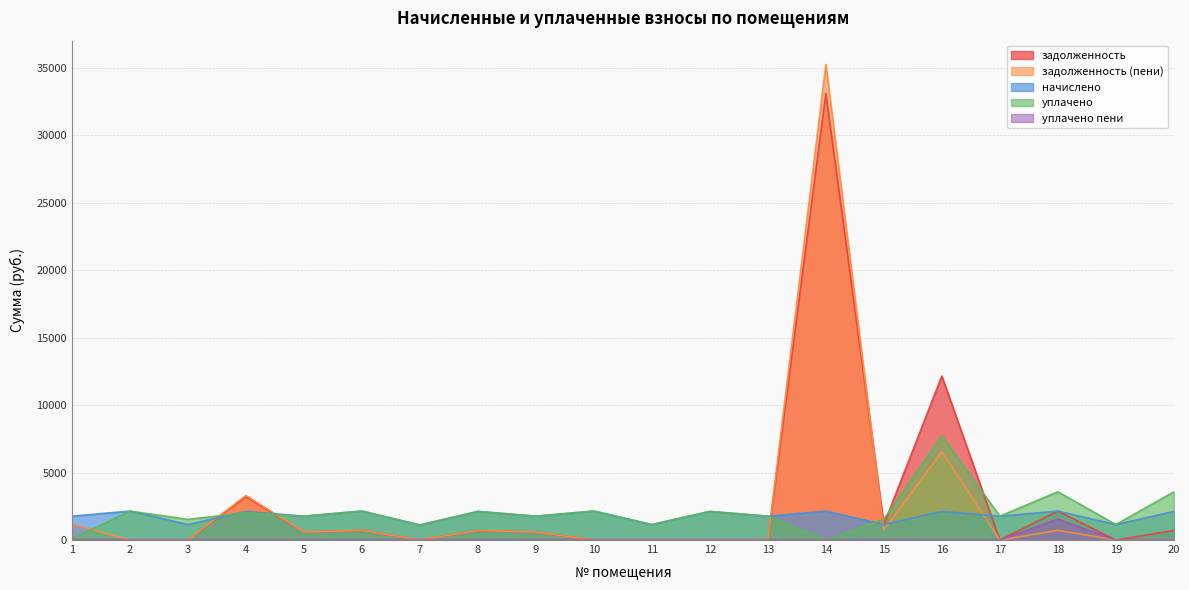

Is it true that уплачено equals 3531.8 at 4?

False